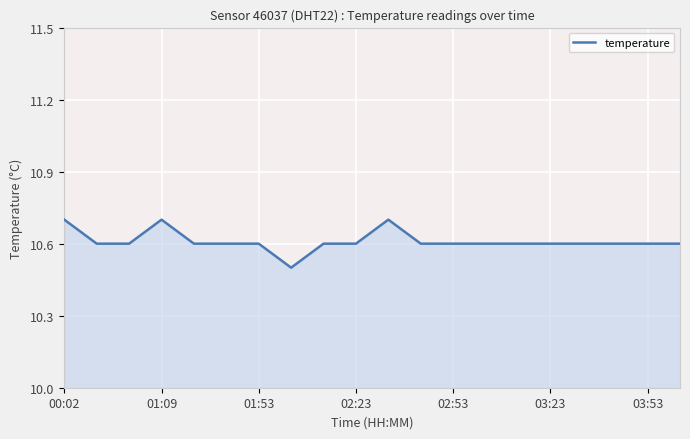

What is the sum of the values at 01:09 and 15?

21.2